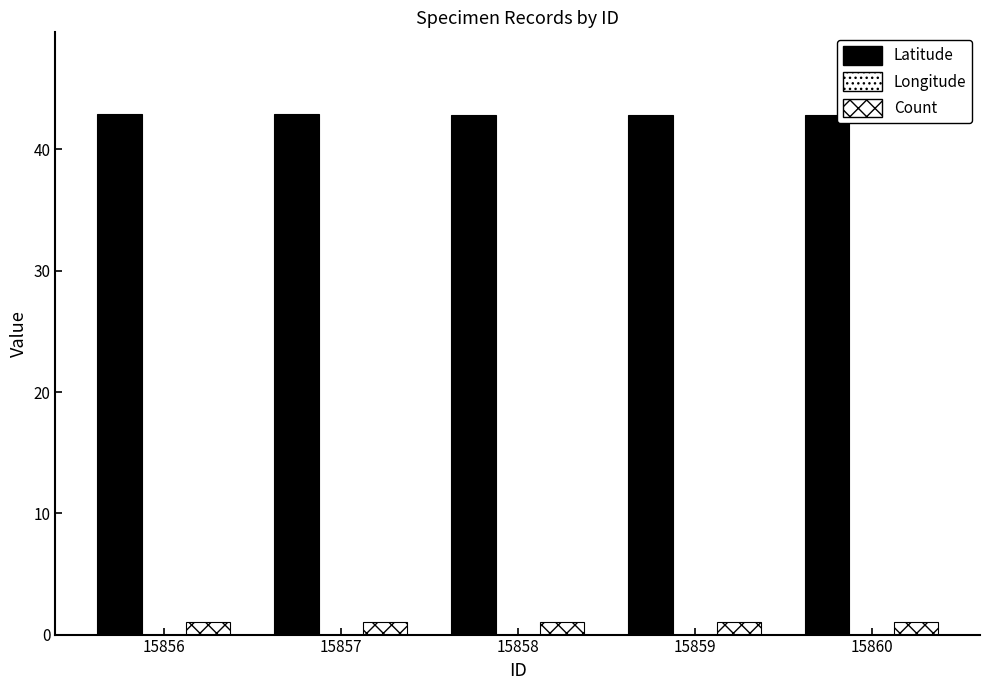

What is the approximate value of Latitude at 15859?

42.8